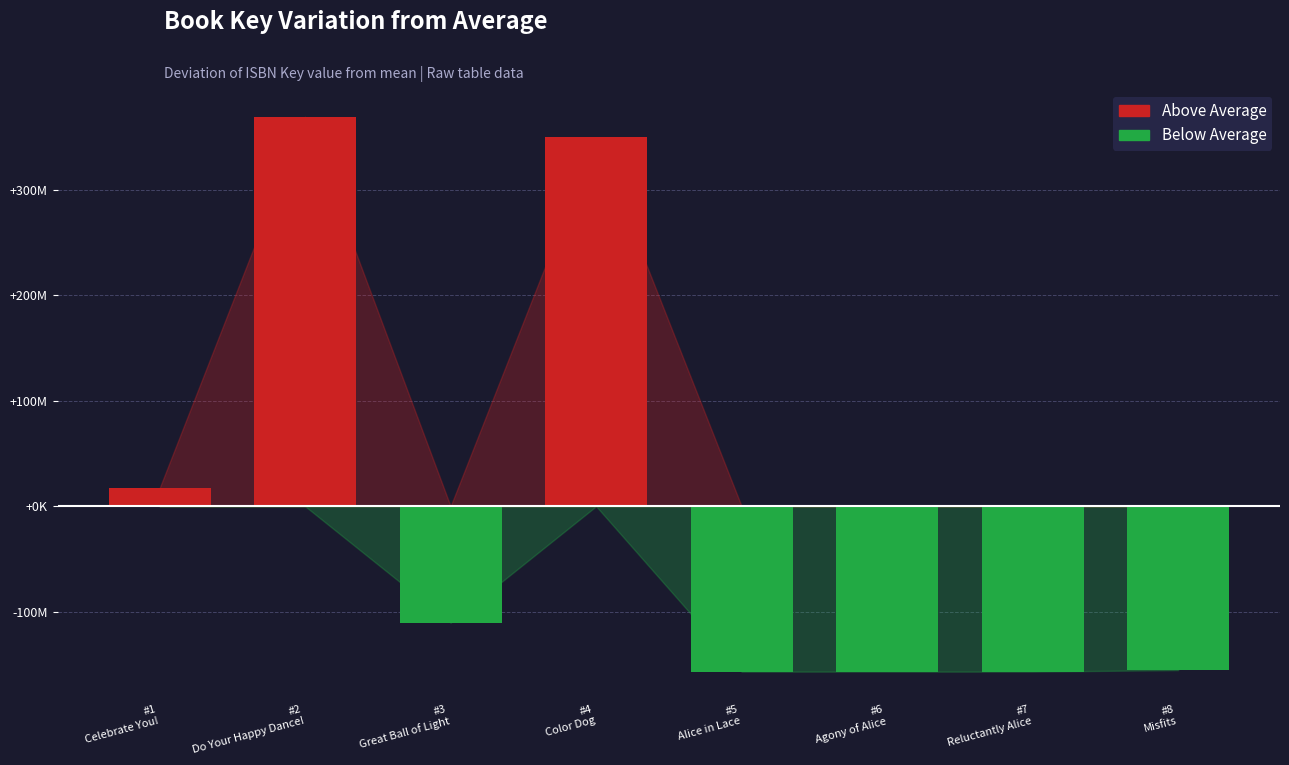

Does the chart contain any negative values?

Yes